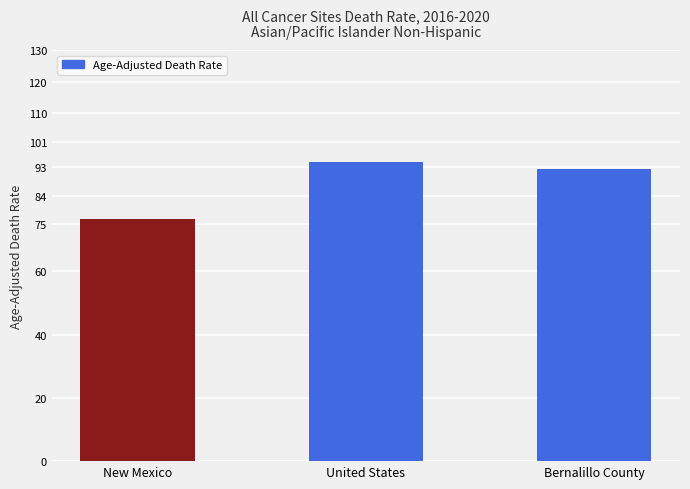

What is the label of the 2nd bar from the right?

United States